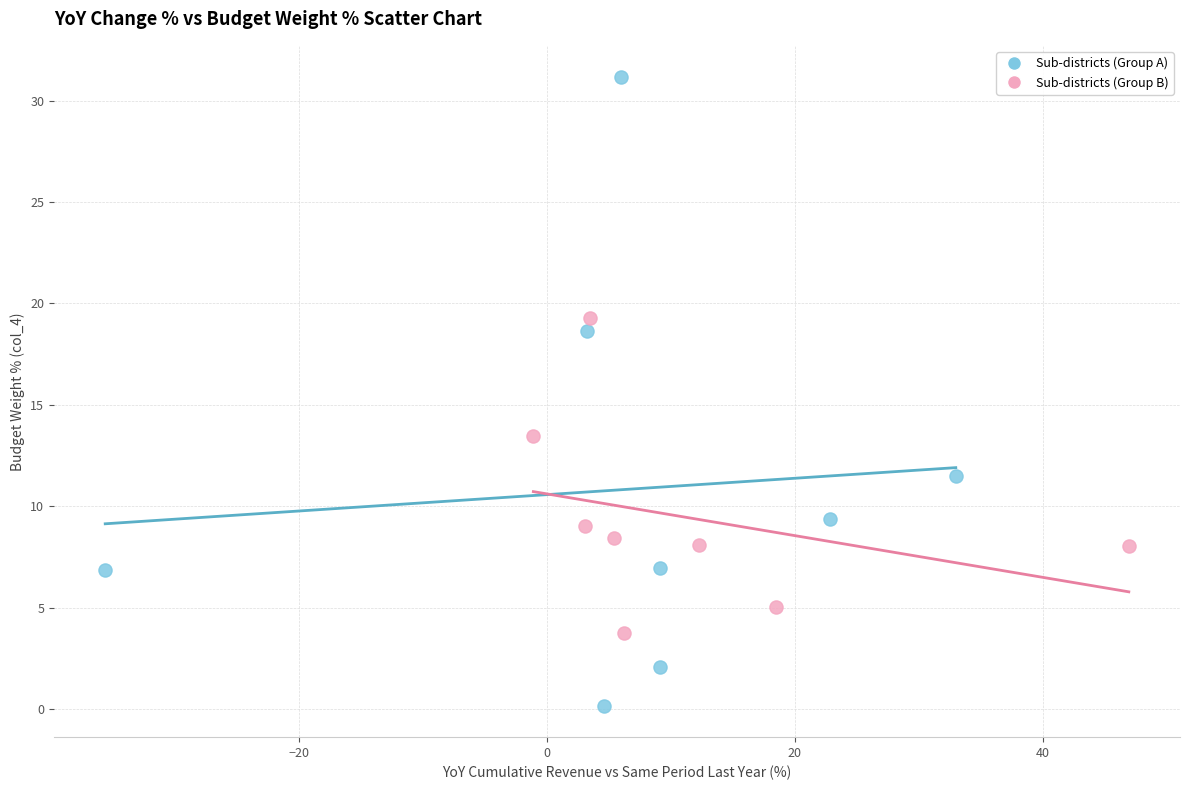

Which series has the widest spread of Y values?

Sub-districts (Group A)